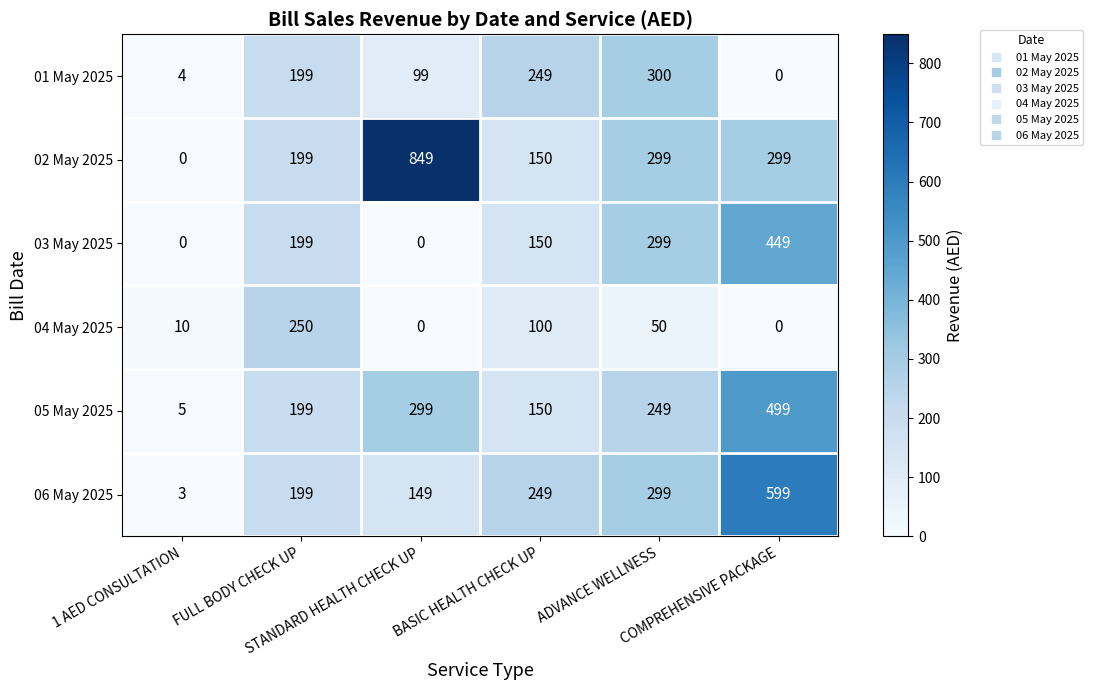

At which category is the sum across all series the highest?

COMPREHENSIVE PACKAGE